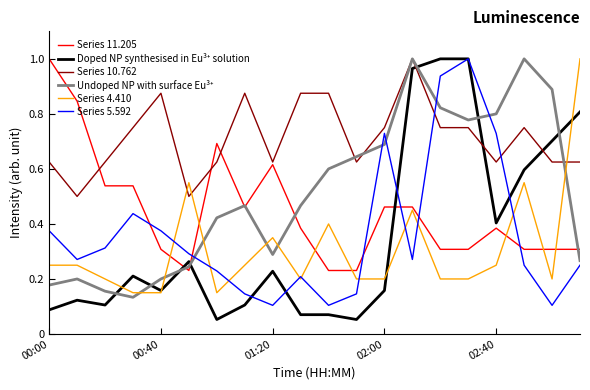

Which series ends up on top after the final intersection of Series 4.410 and Series 11.205?

Series 4.410